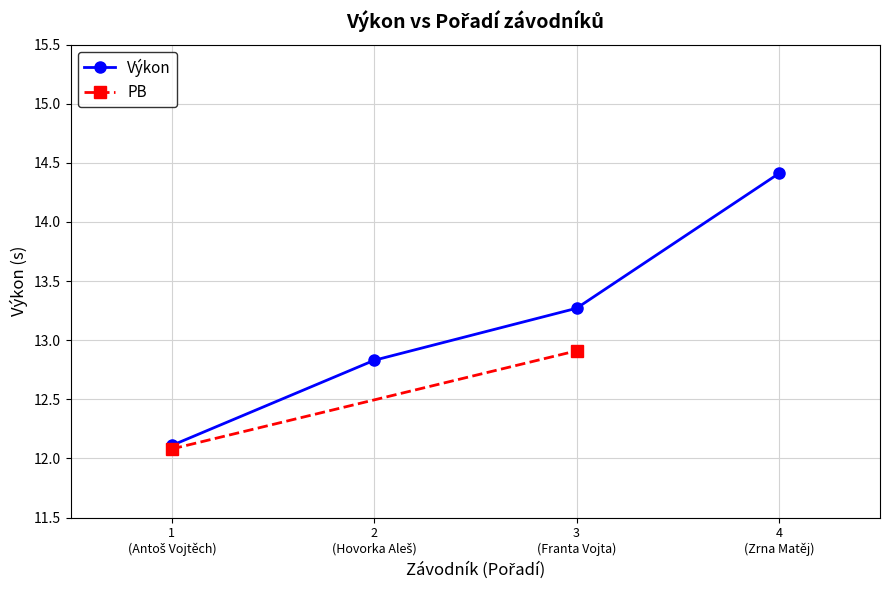

What is the highest value of the Výkon series?

14.4